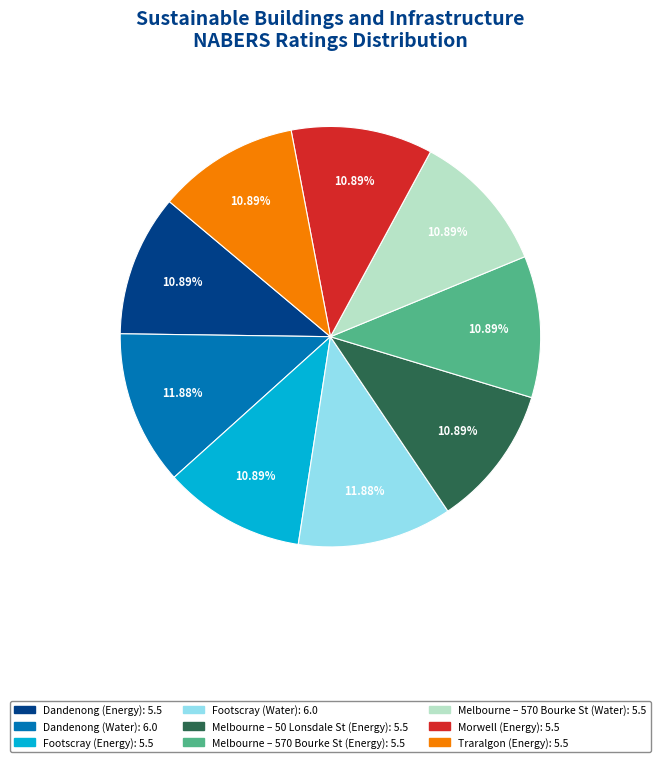

To the nearest percent, what is the average slice percentage?

11%